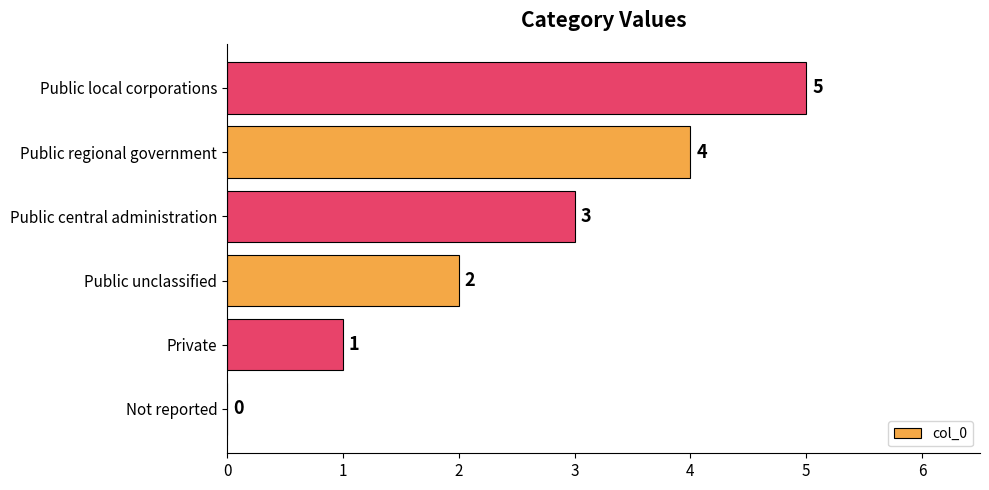

At which category does the chart reach its peak across all series?

Public local corporations